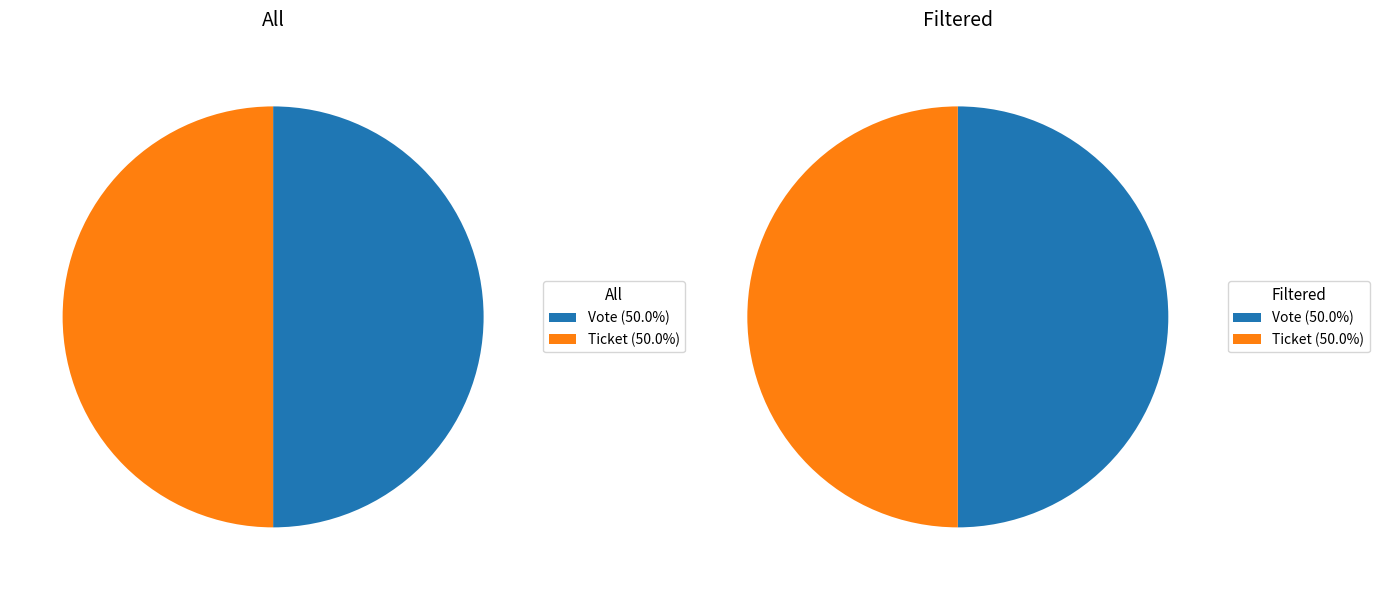

Which category has the smallest portion of the pie?

Ticket (io_index=0)